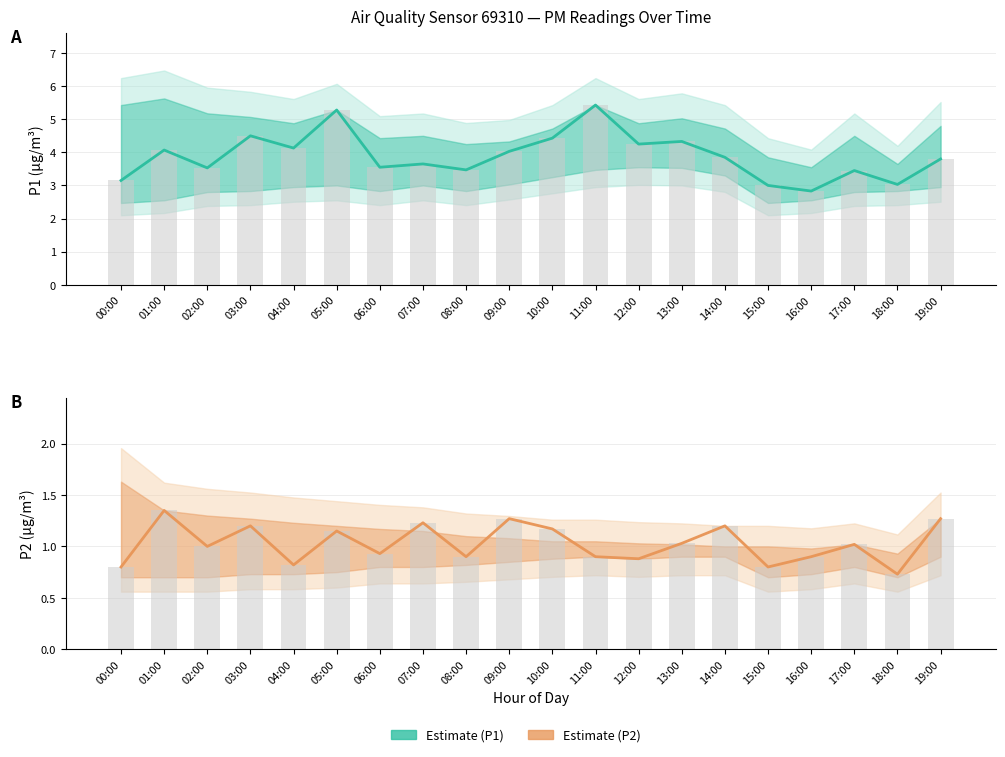

What is the label of the 10th bar from the left?

09:00